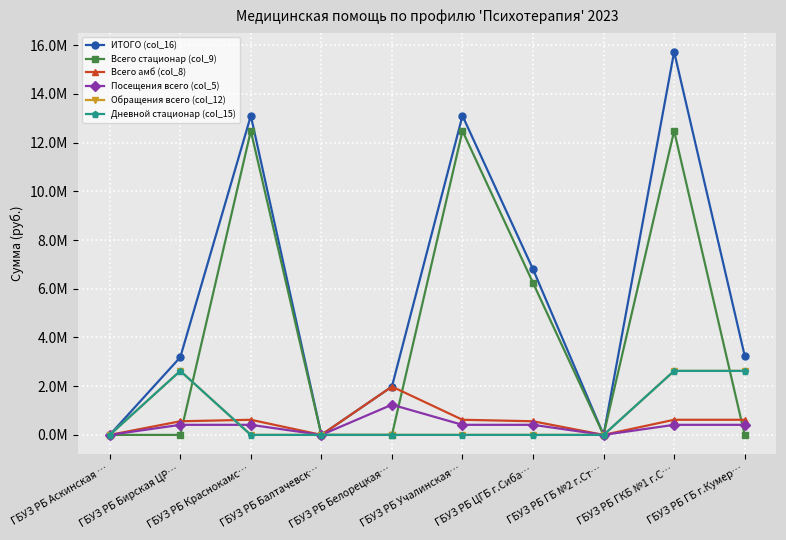

At how many categories does at least one series exceed 7778066?

3